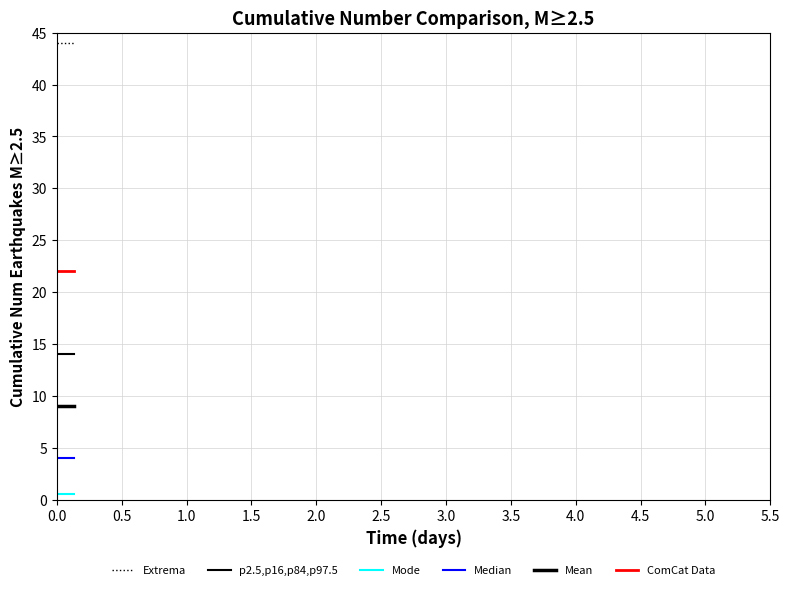

Does the chart display data point markers on the line(s)?

No